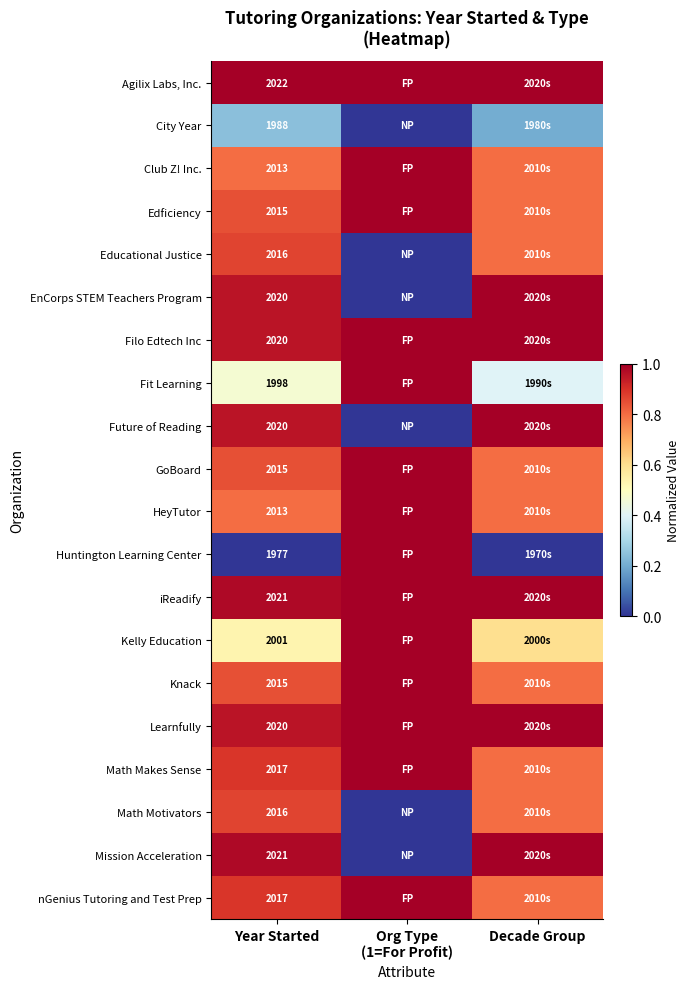

What is the difference between the highest and lowest values at Year Started?

45.0